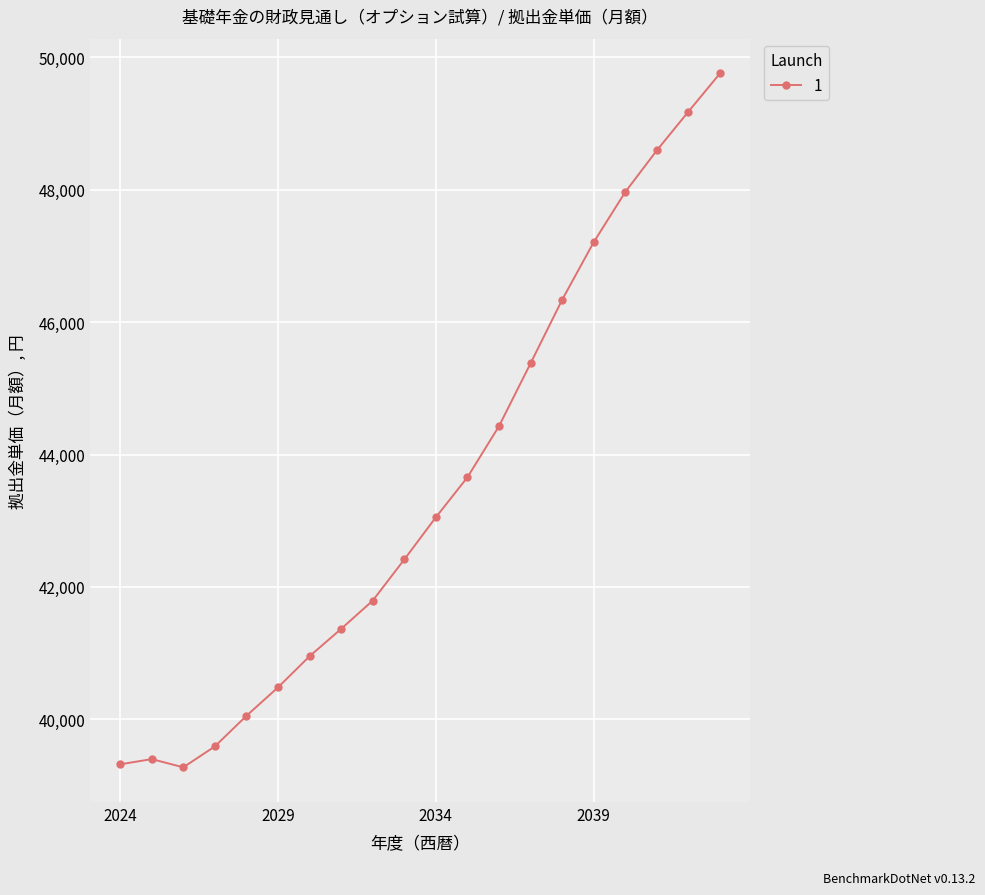

What is the average value?

43510.5